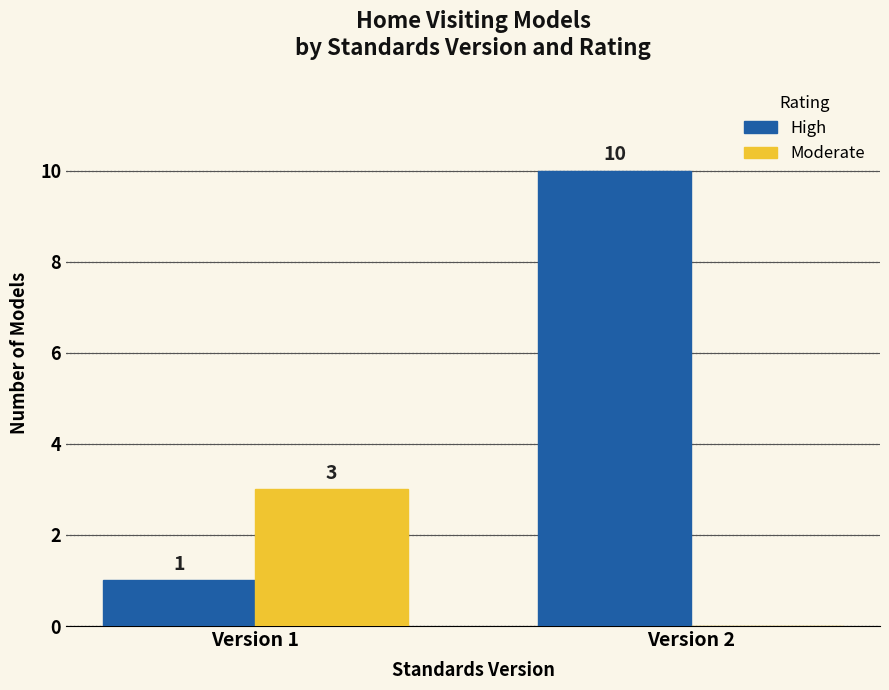

What is the highest value of the Moderate series?

3